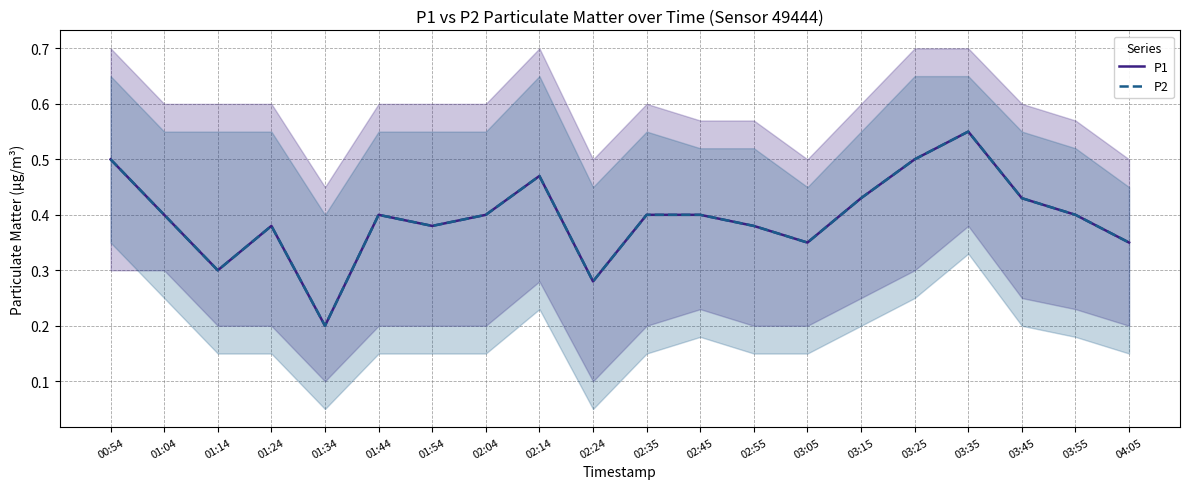

True or false: P2 and P1 intersect in this chart.

False